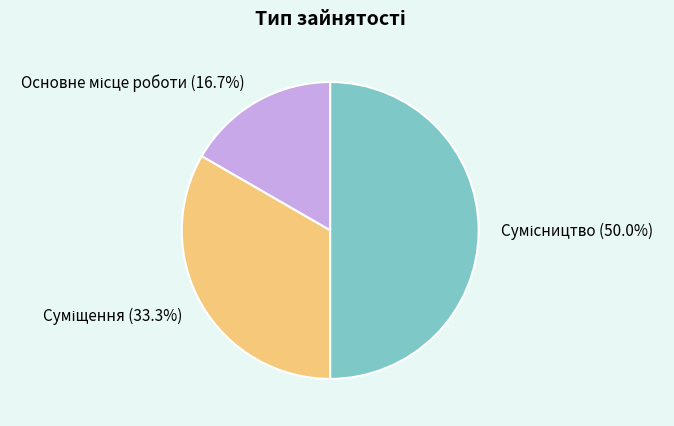

Combined, what portion of the pie is Суміщення and Сумісництво?

83.3%